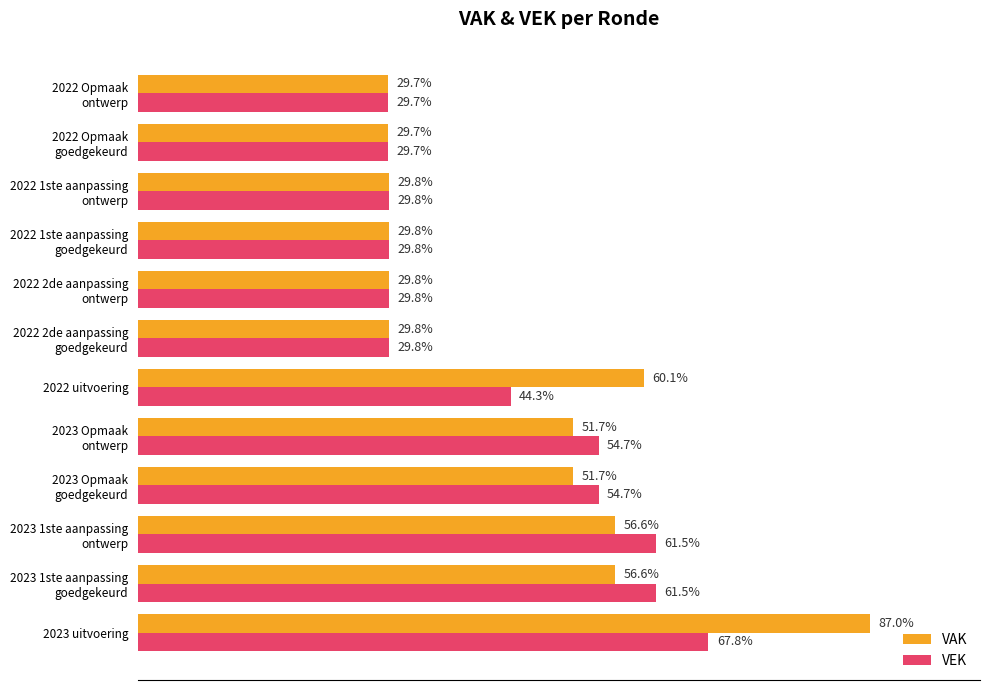

Reading left to right, list all the values displayed in this chart.

VAK: 20397	13282	13282	12121	12121	14091	6994	6994	6994	6994	6977	6977
VEK: 15893	14435	14435	12830	12830	10381	6994	6994	6994	6994	6977	6977